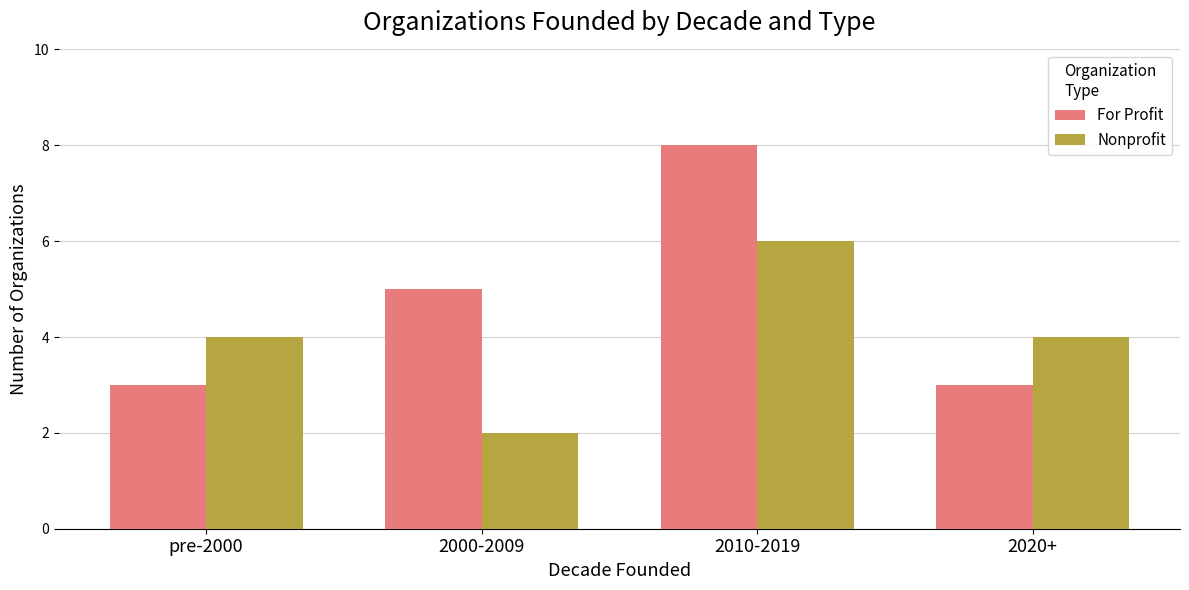

What is the maximum value shown in the chart?

8